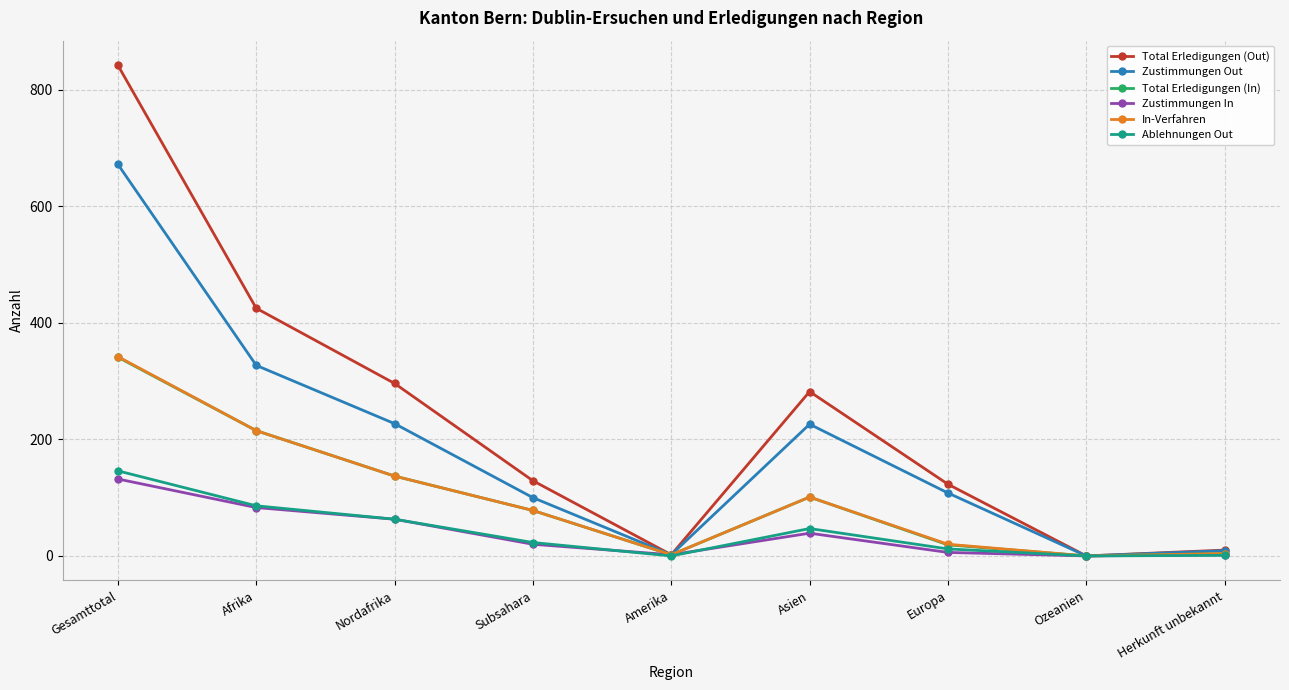

What is the maximum value shown in the chart?

842